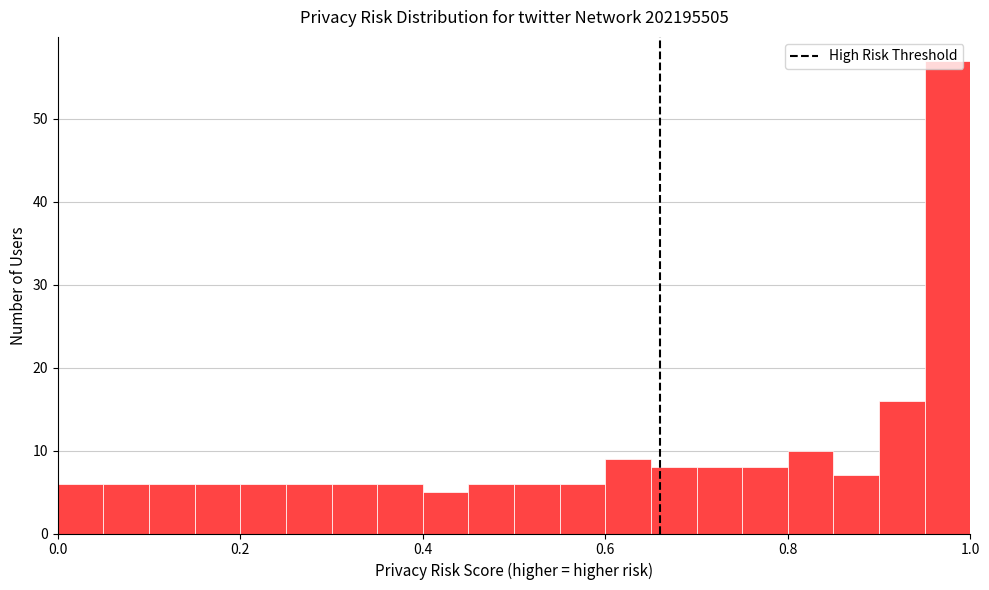

Read against the x-axis, roughly where is the centre of the tallest bar?

0.98